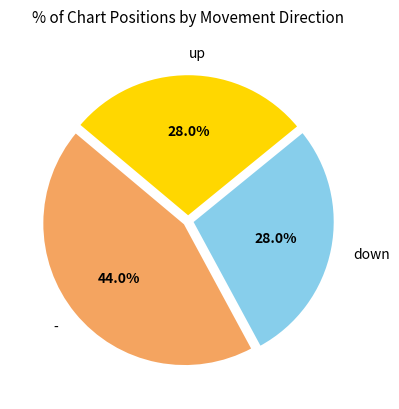

Does up account for over 50% of the chart?

No